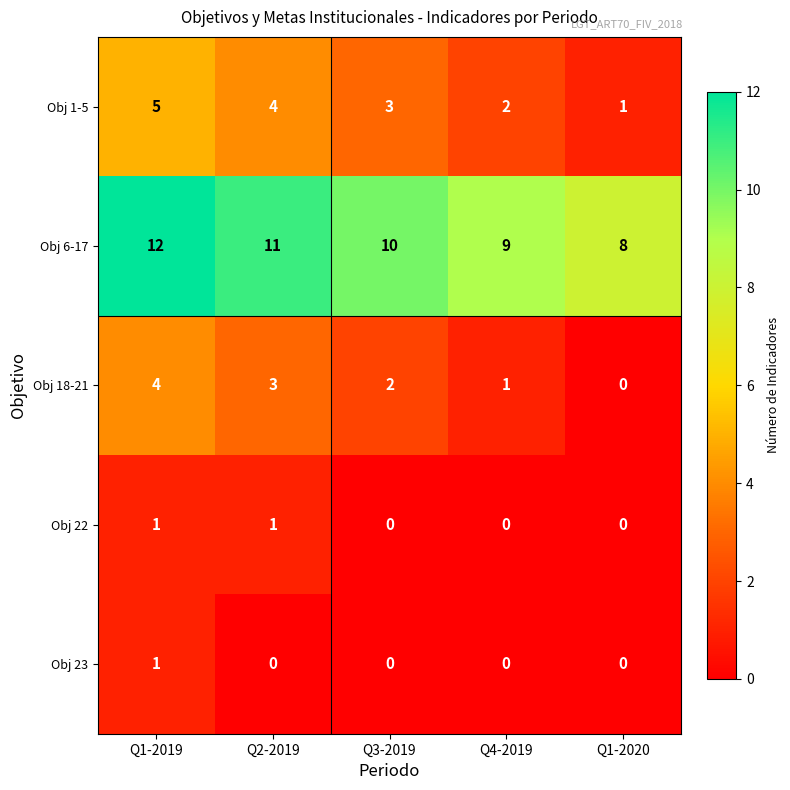

At which category does the chart reach its peak across all series?

Q1-2019